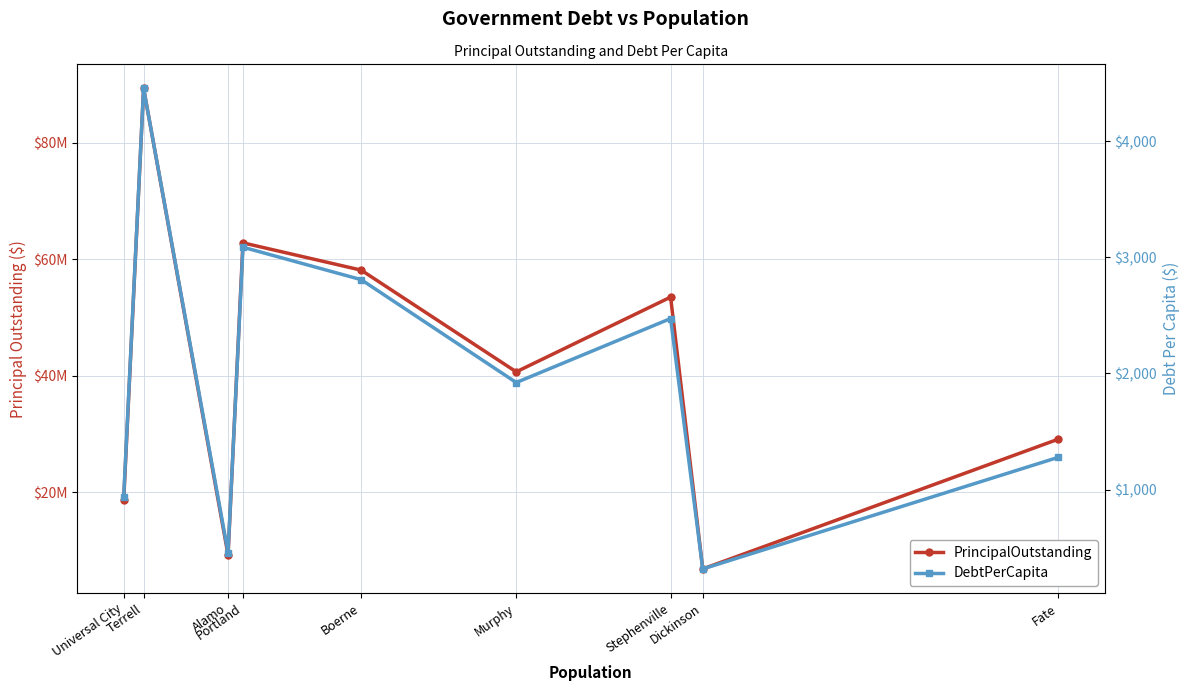

The value of DebtPerCapita at Alamo is 311.6. True or false?

False